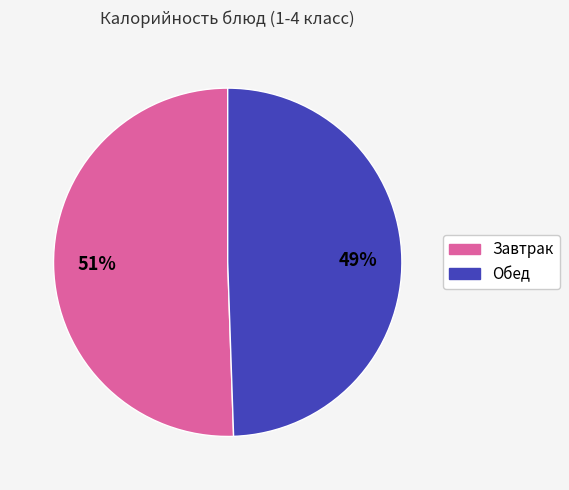

To the nearest percent, what is the average slice percentage?

50%